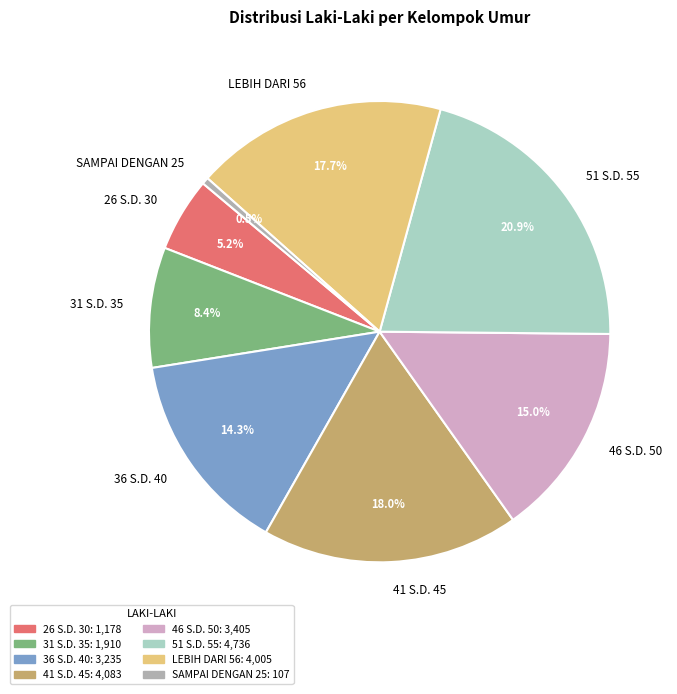

The 41 S.D. 45 slice represents 18% of the pie. True or false?

True